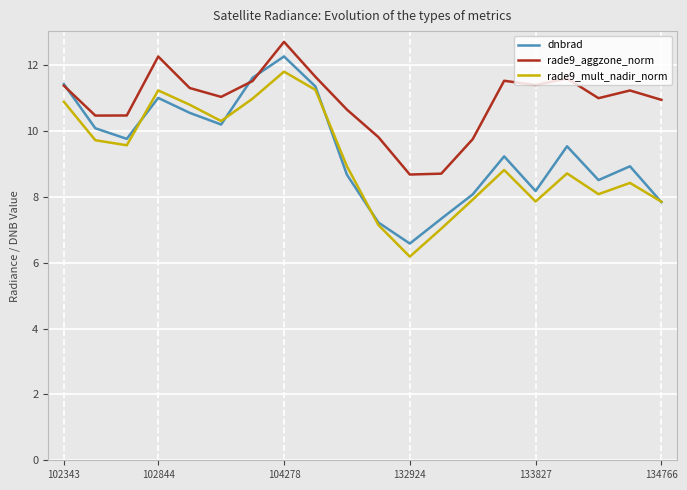

Which series has the largest range (max minus min)?

dnbrad